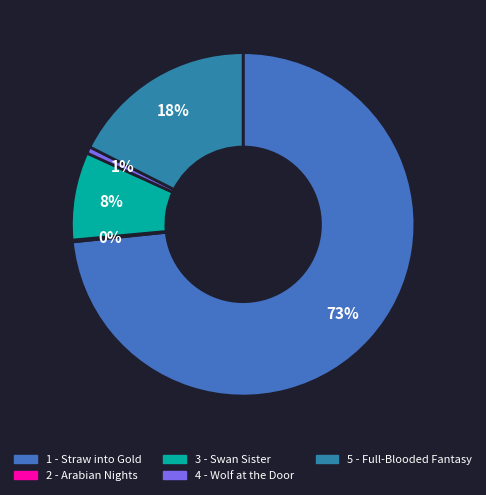

True or false: 2 - Arabian Nights accounts for 8% of the total.

False